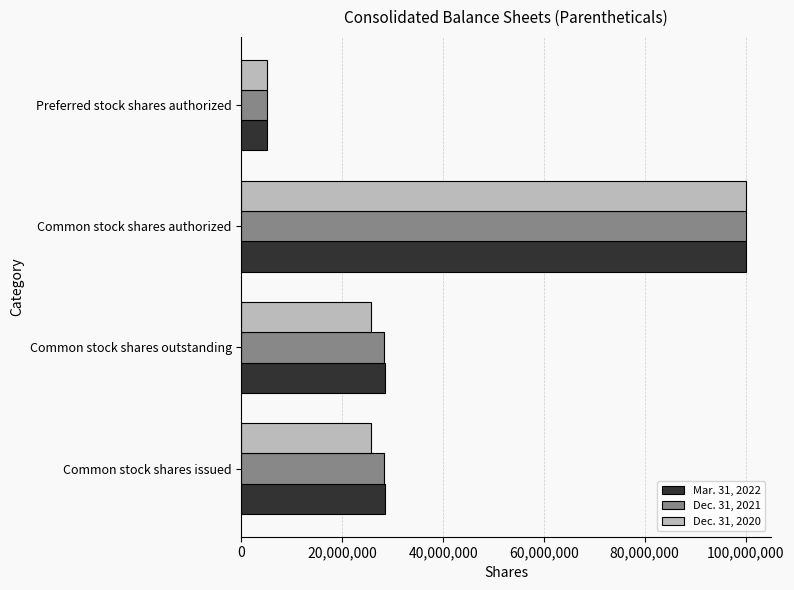

At how many categories does at least one series exceed 75399411?

1